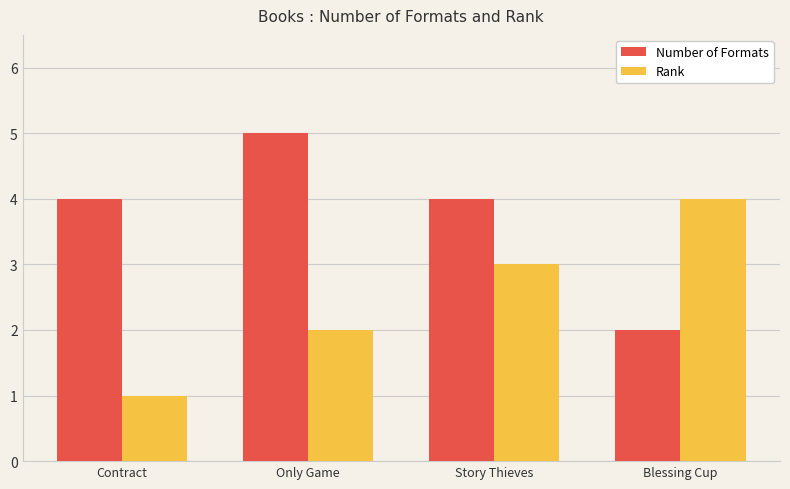

Rank the series by their average value, from highest to lowest.

Number of Formats, Rank